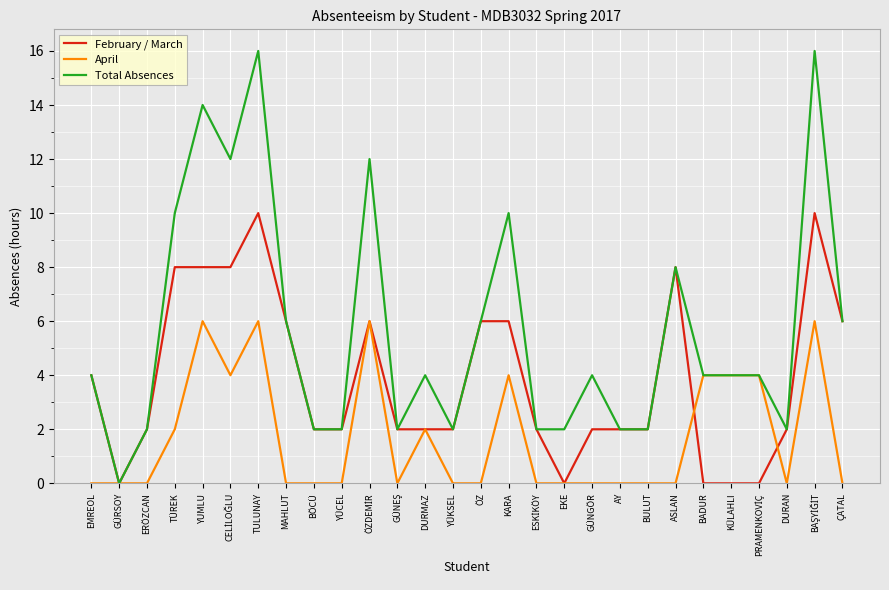

Reading left to right, list all the values displayed in this chart.

February / March: 4	0	2	8	8	8	10	6	2	2	6	2	2	2	6	6	2	0	2	2	2	8	0	0	0	2	10	6
April: 0	0	0	2	6	4	6	0	0	0	6	0	2	0	0	4	0	0	0	0	0	0	4	4	4	0	6	0
Total Absences: 4	0	2	10	14	12	16	6	2	2	12	2	4	2	6	10	2	2	4	2	2	8	4	4	4	2	16	6